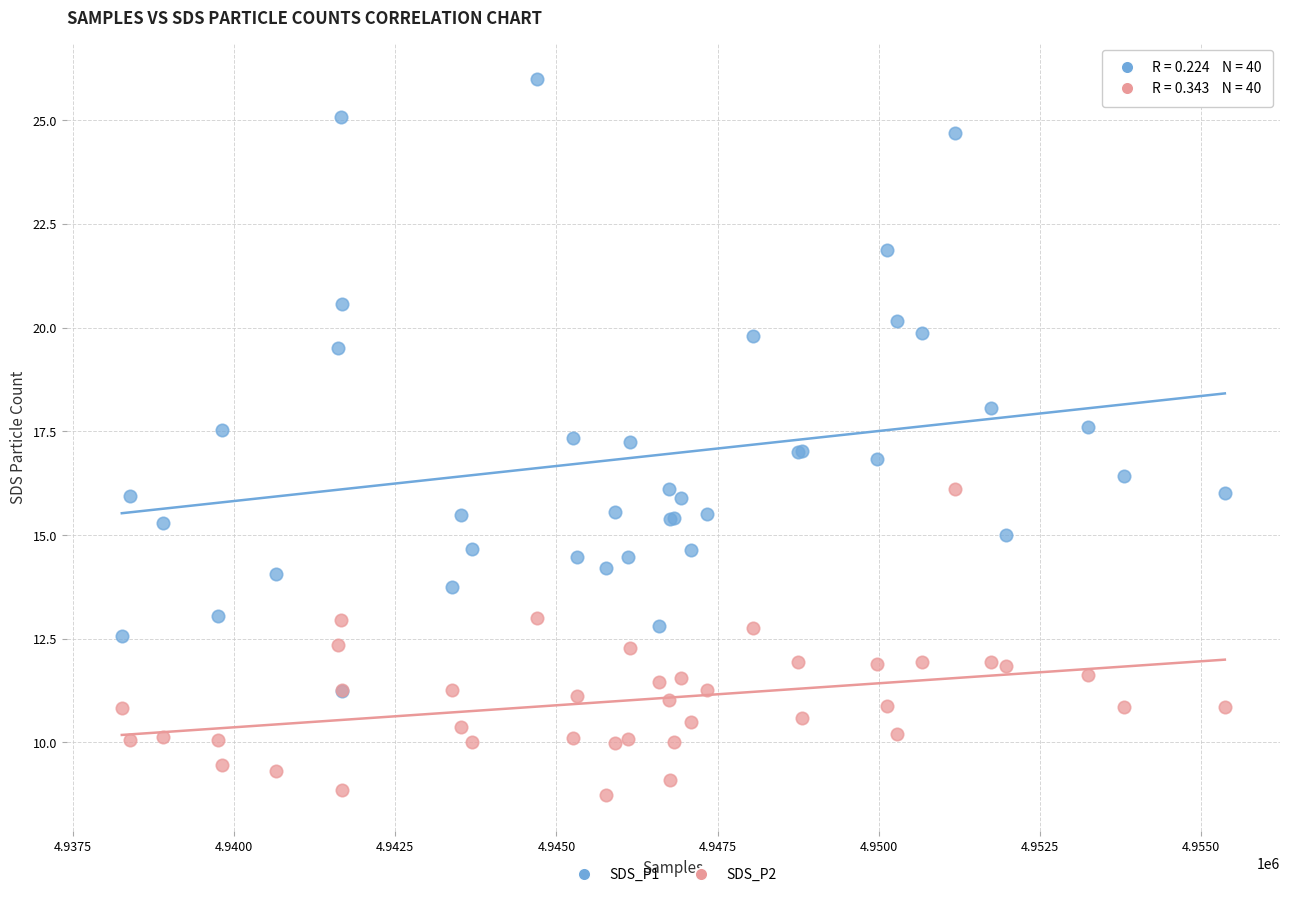

Which series has the largest Y range (max minus min)?

SDS_P1